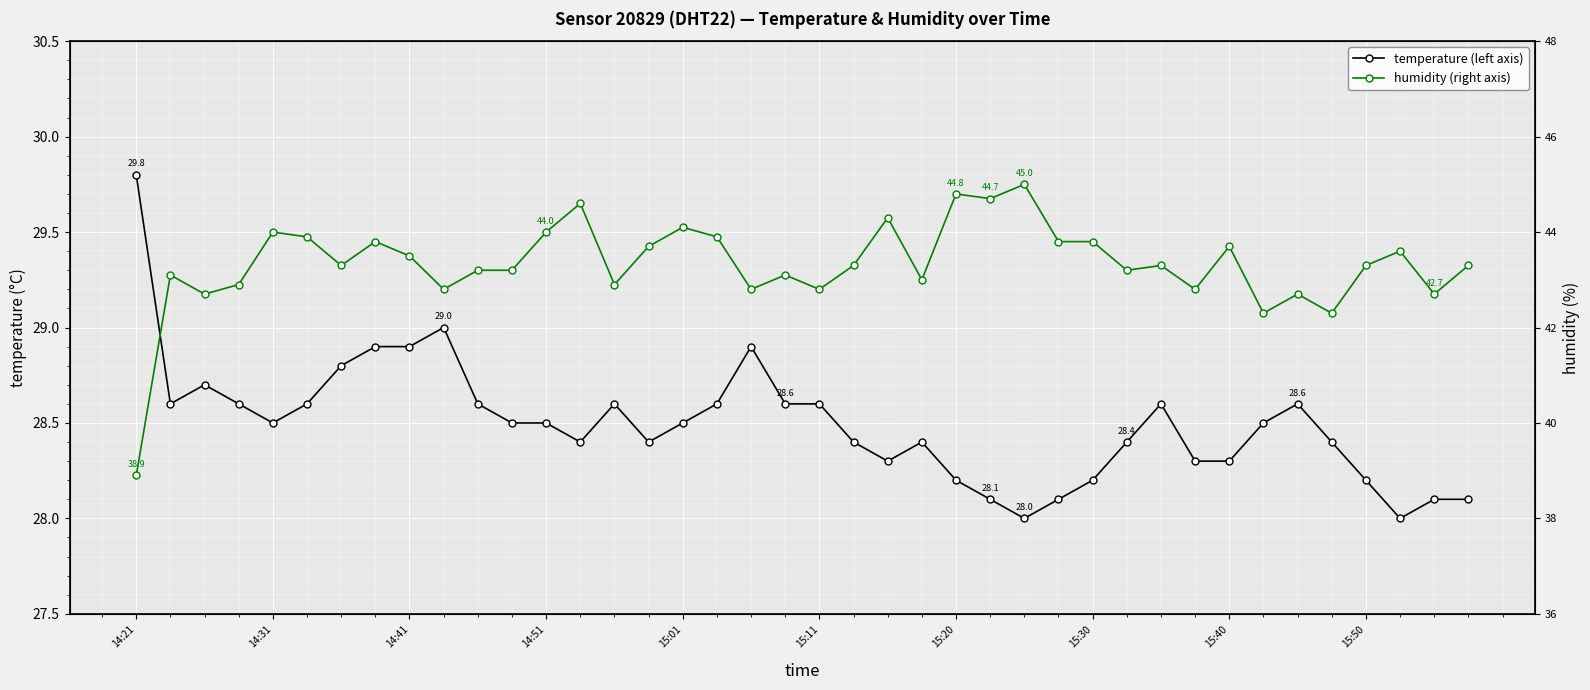

Rank the series at 15:11 from lowest to highest value.

temperature (left axis), humidity (right axis)